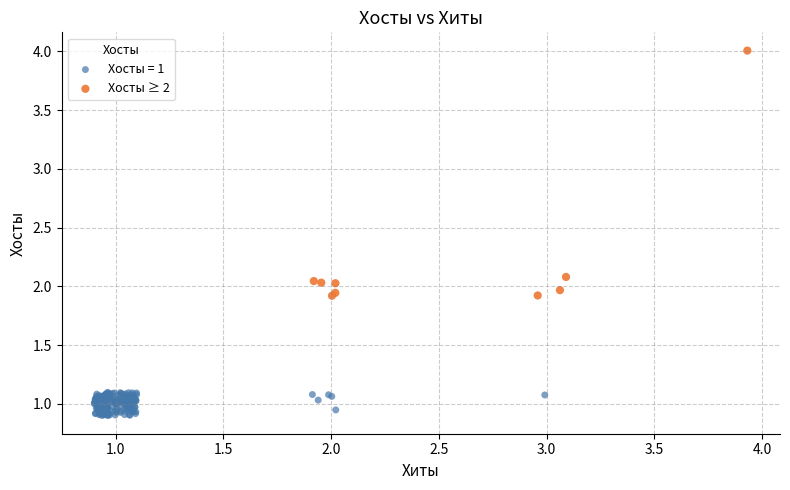

Which series reaches the maximum Y coordinate?

Хосты ≥ 2